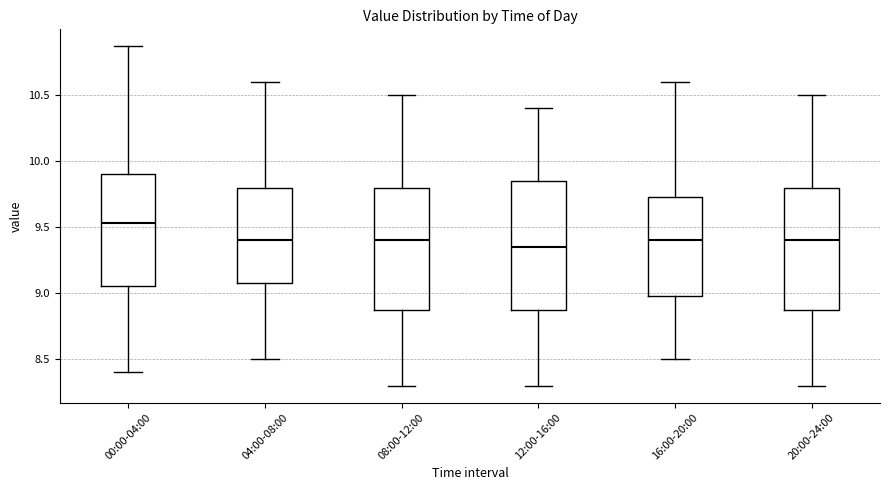

Where does the median line of the box for 16:00-20:00 sit on the y-axis? The values are not printed on the chart, so give them approximately, as read against the axis.

9.40